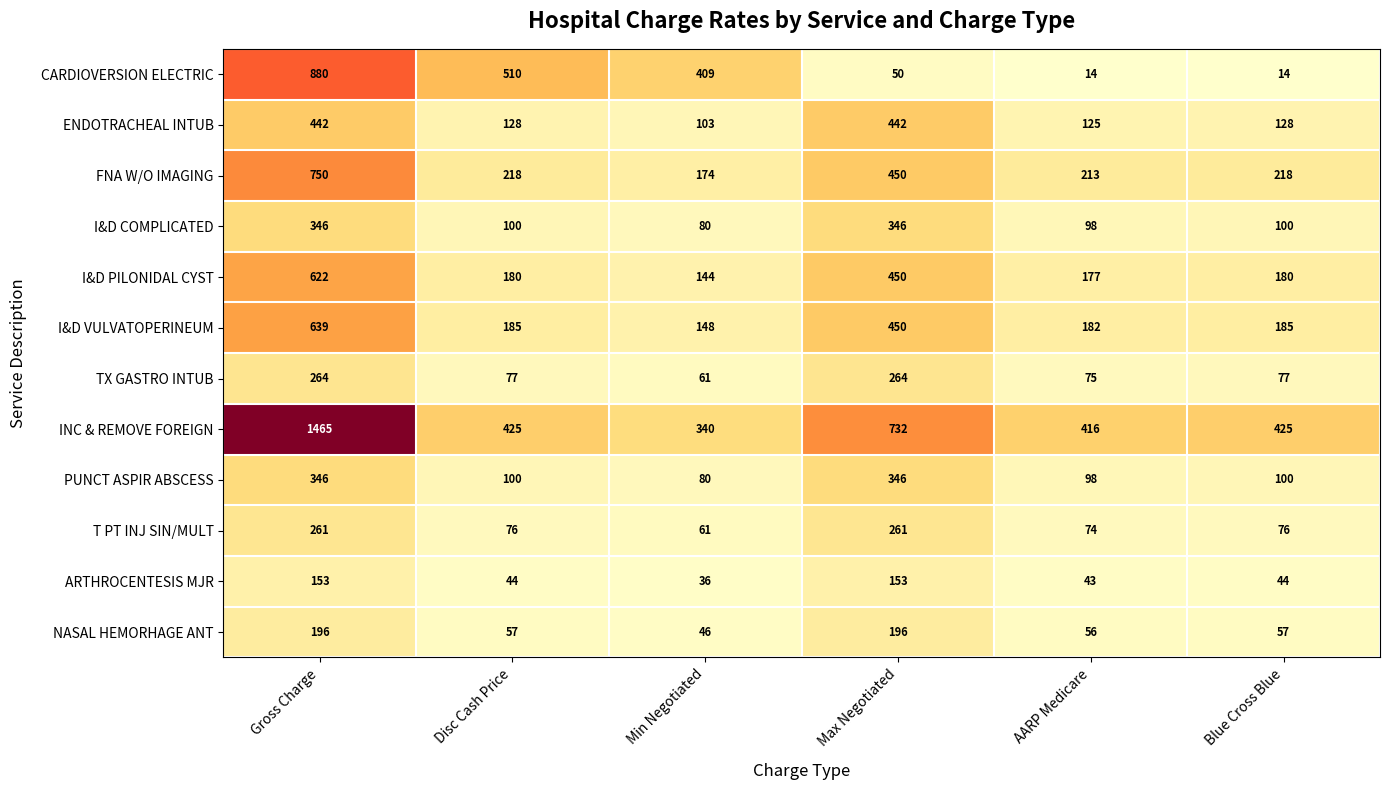

How many data points does each series have?

6